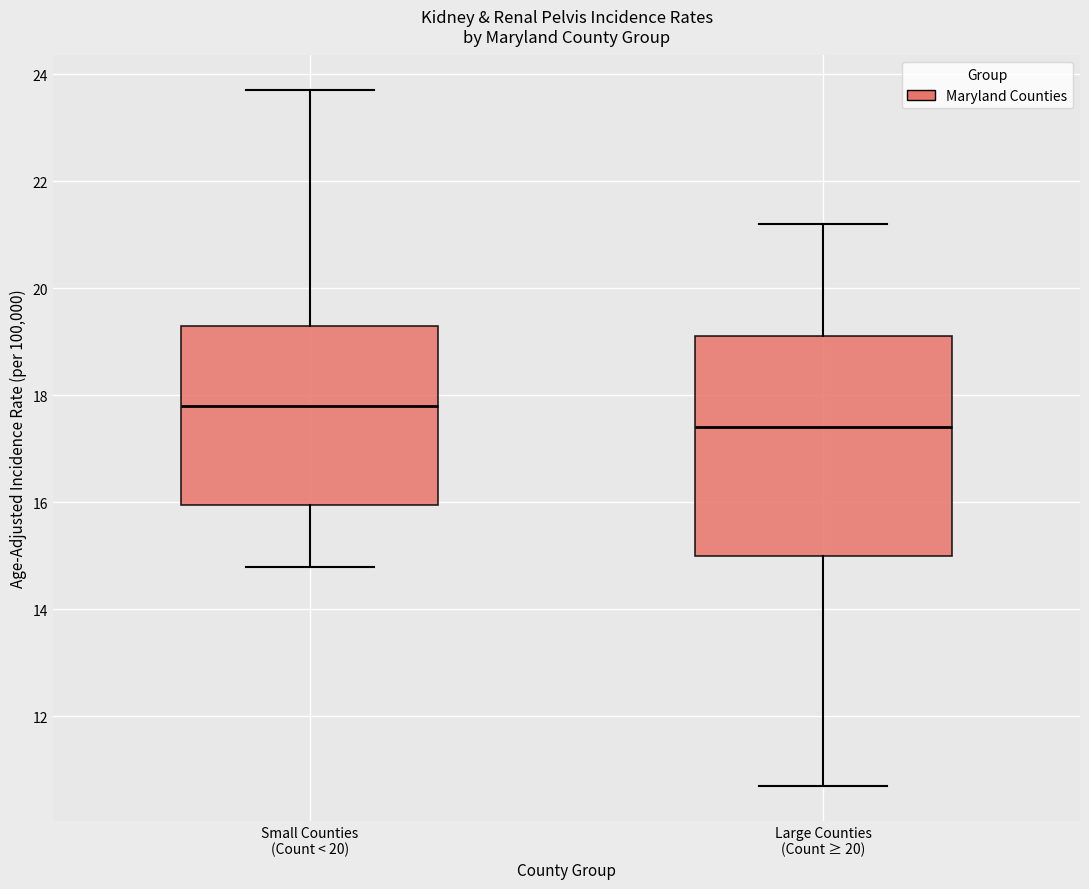

Where does the lower whisker of the box for Large Counties (Count ≥ 20) end on the y-axis? The values are not printed on the chart, so give them approximately, as read against the axis.

10.8